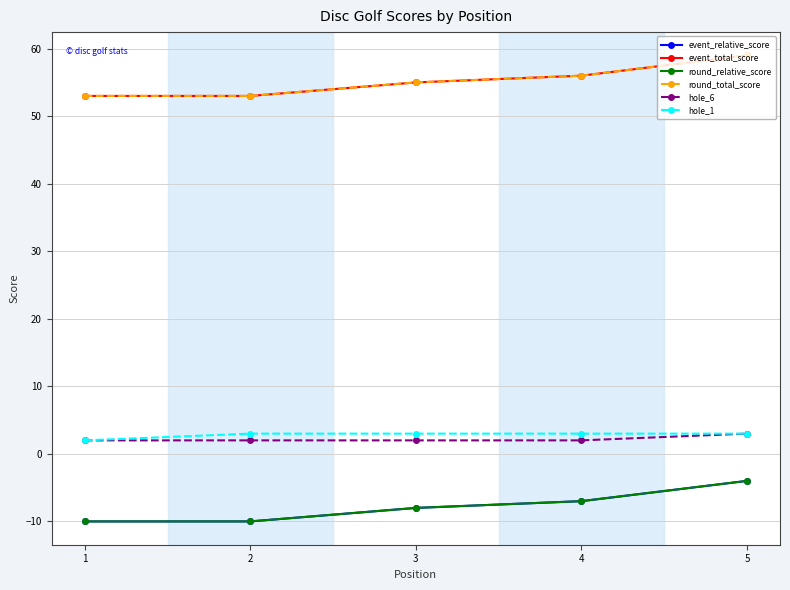

Is the value of hole_1 at 2 greater than the value of event_total_score at 4?

No